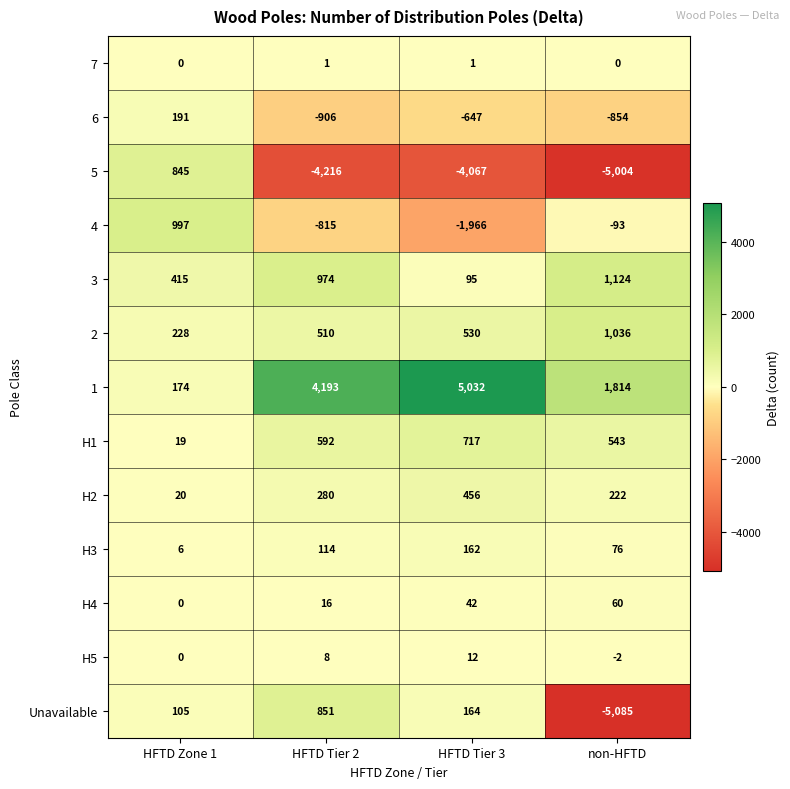

List the series in order of their peak value, lowest first.

7, H5, H4, H3, 6, H2, H1, 5, Unavailable, 4, 2, 3, 1